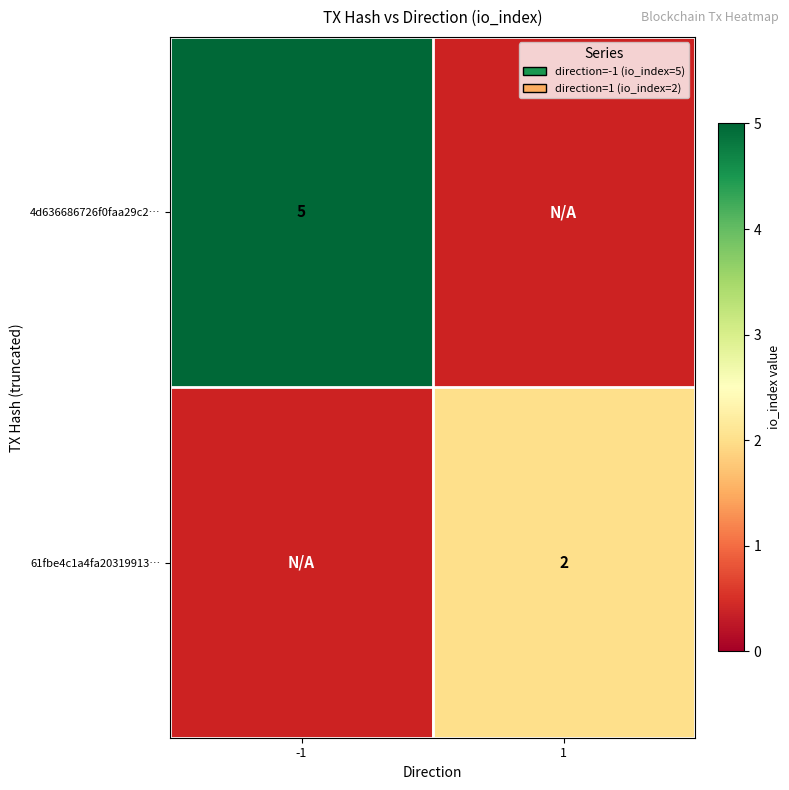

The value of 4d636686726f0faa29c2… at -1 is 5. True or false?

True